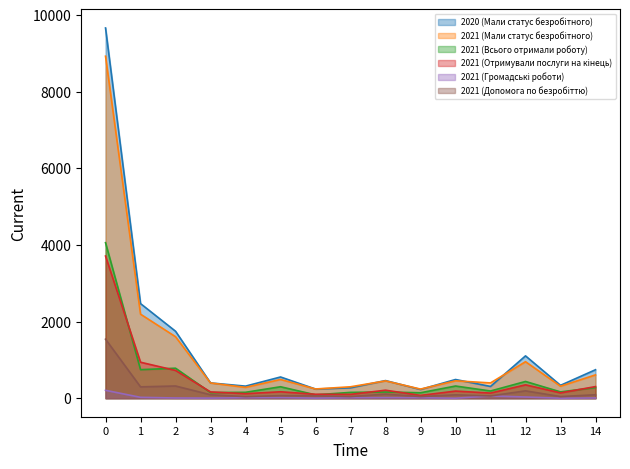

How many data points in 2021 (Мали статус безробітного) are less than 452?

7